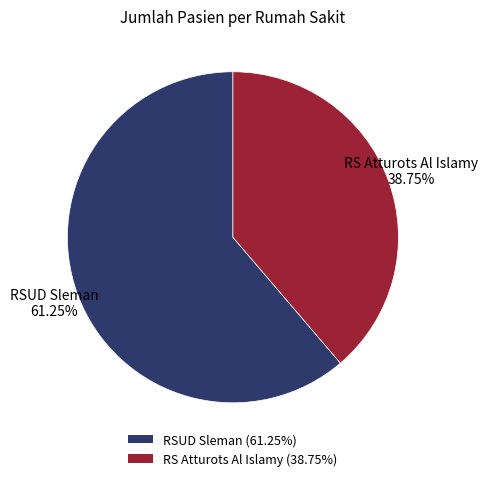

How many slices are in this pie chart?

2